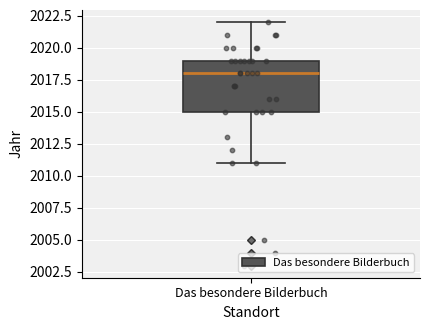

Where does the upper whisker of the box for Das besondere Bilderbuch end on the y-axis? The values are not printed on the chart, so give them approximately, as read against the axis.

2022